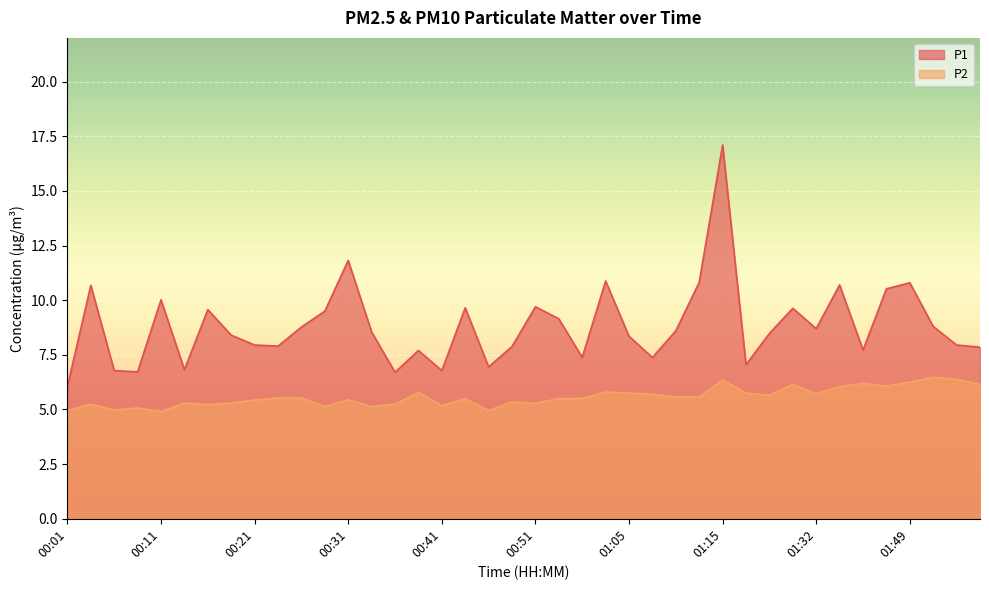

How many data points does each series have?

40